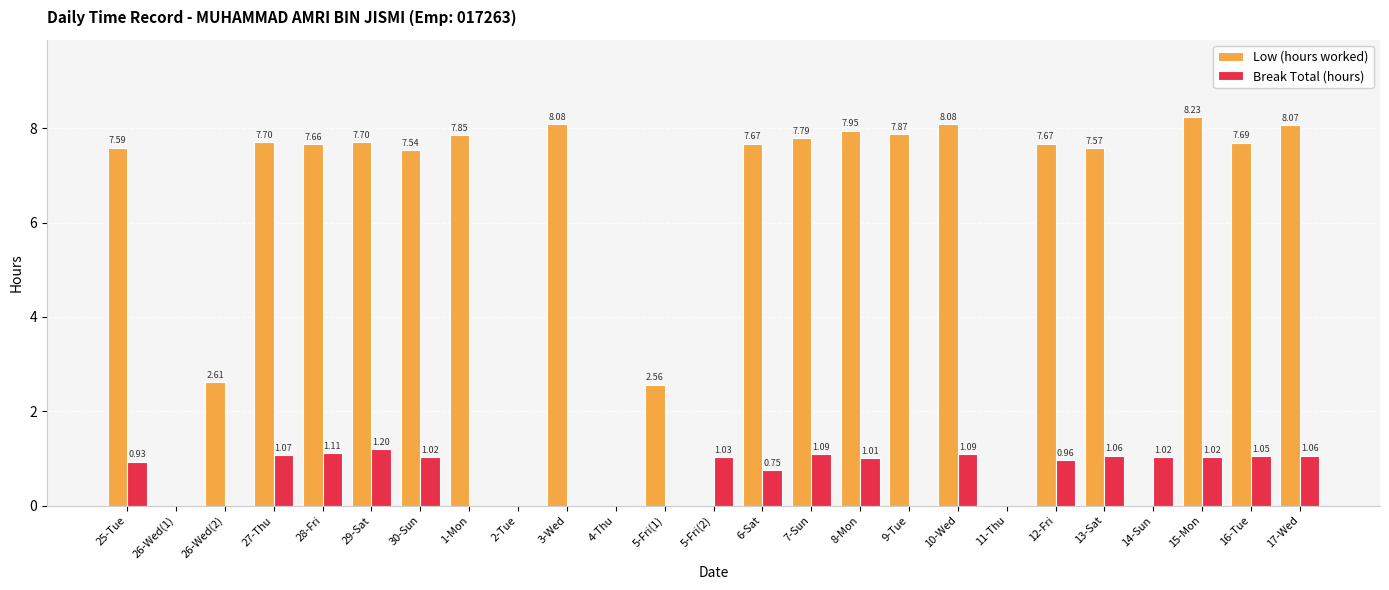

What is the maximum value shown in the chart?

8.2